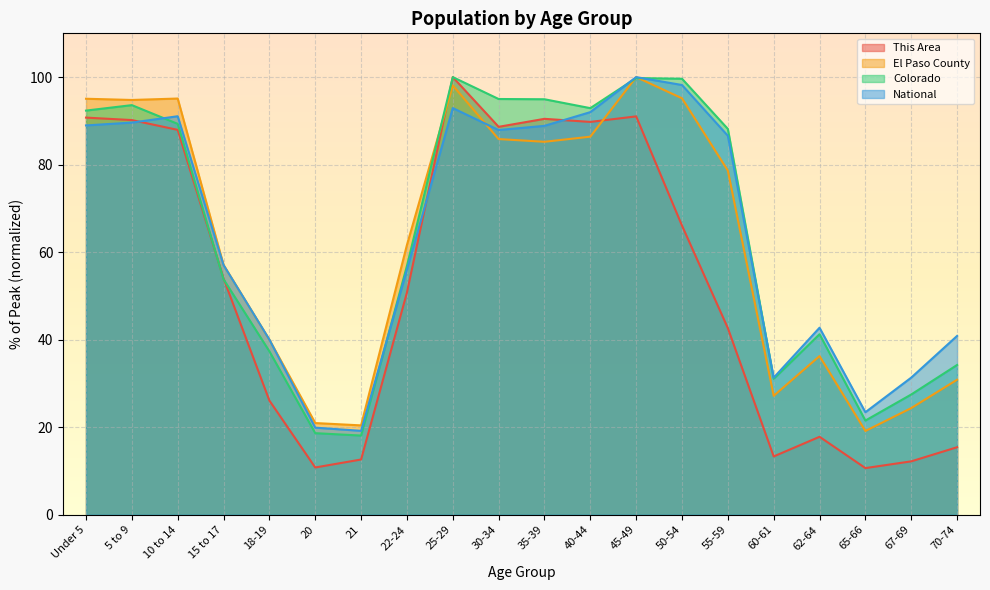

What value does the National series have at 25-29?

92.9